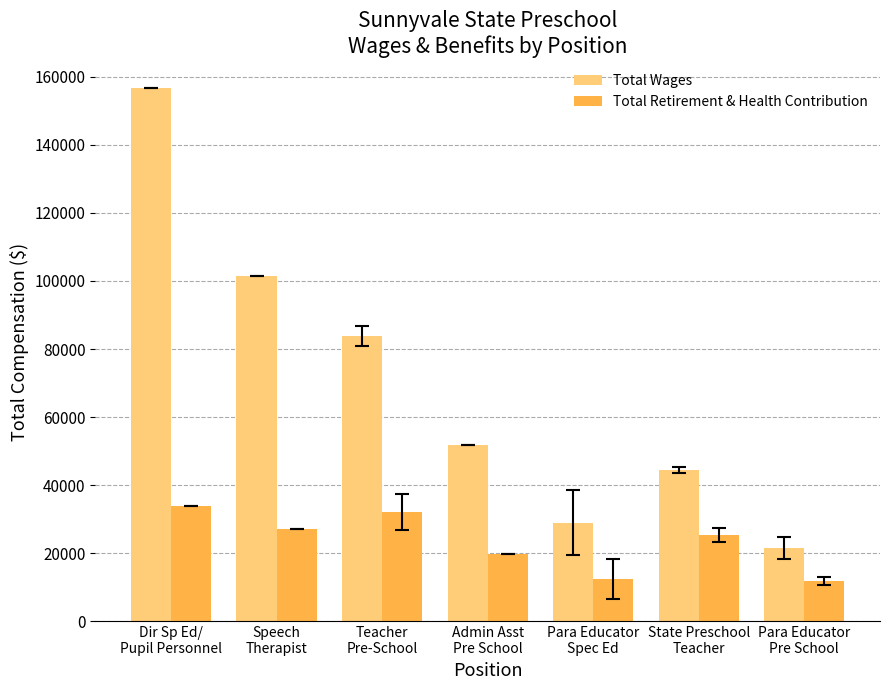

What is the sum of the Total Retirement & Health Contribution values at Dir Sp Ed/
Pupil Personnel and Para Educator
Spec Ed?

46431.4